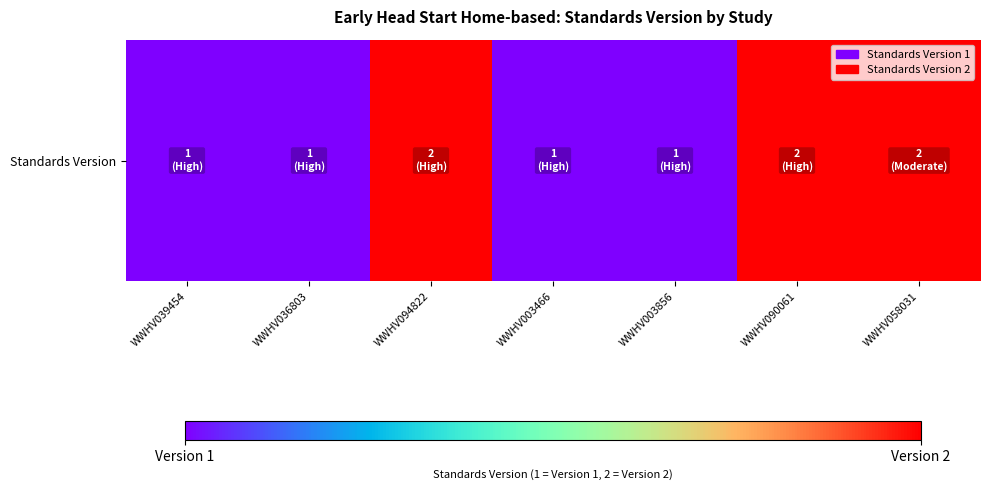

Rank the categories by value from highest to lowest.

WWHV094822, WWHV090061, WWHV058031, WWHV039454, WWHV036803, WWHV003466, WWHV003856